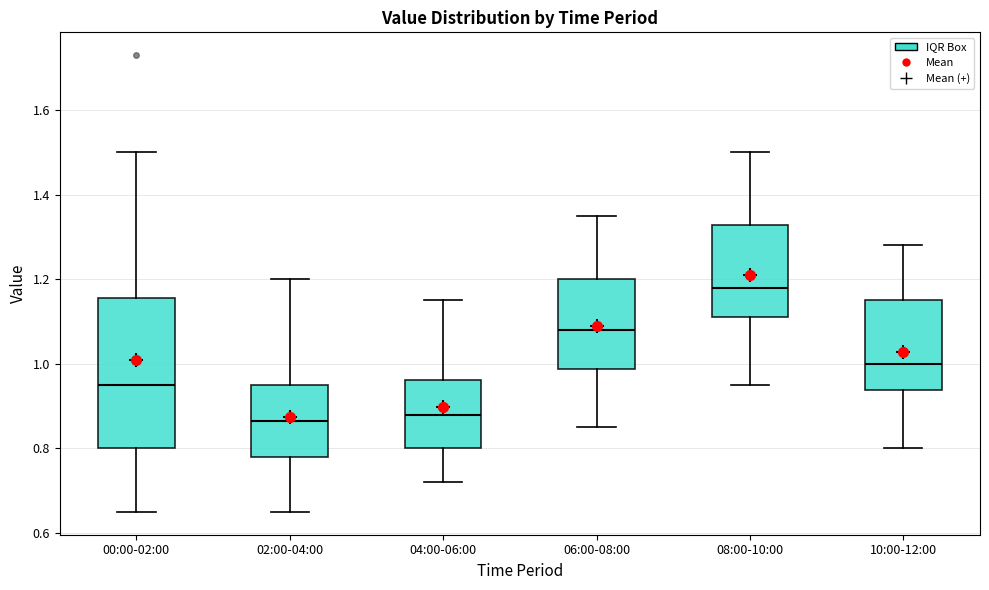

Reading left to right, read every box against the y-axis: the position of its median line, the range the box covers, and the ends of its whiskers. The values are not printed on the chart, so give them approximately, as read against the axis.

00:00-02:00: median 0.96, box 0.80 to 1.16, whiskers 0.66 to 1.50
02:00-04:00: median 0.86, box 0.78 to 0.96, whiskers 0.66 to 1.20
04:00-06:00: median 0.88, box 0.80 to 0.96, whiskers 0.72 to 1.16
06:00-08:00: median 1.08, box 0.98 to 1.20, whiskers 0.86 to 1.36
08:00-10:00: median 1.18, box 1.12 to 1.32, whiskers 0.96 to 1.50
10:00-12:00: median 1.00, box 0.94 to 1.16, whiskers 0.80 to 1.28